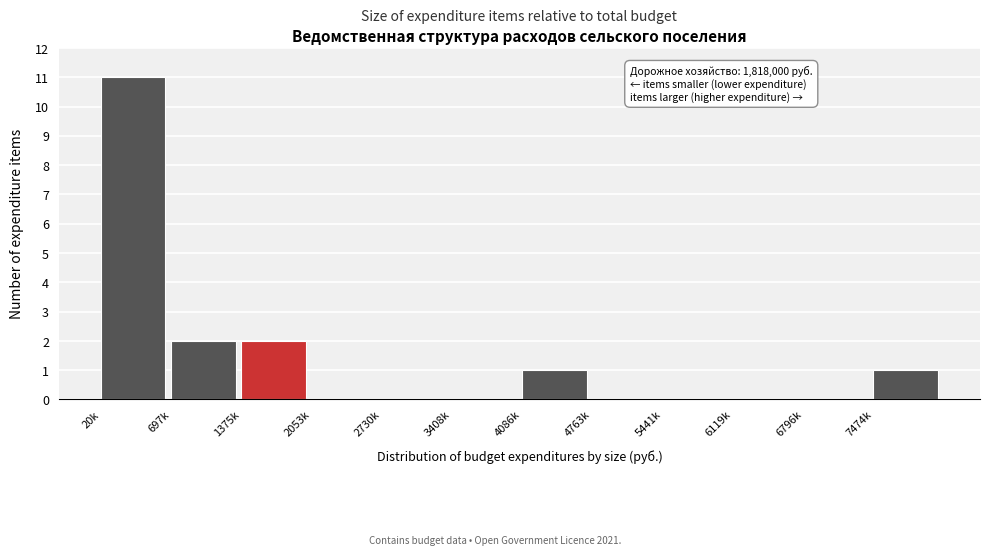

Reading left to right, transcribe all the data shown in this chart.

20k=11	697k=2	1375k=2	2053k=0	2730k=0	3408k=0	4086k=1	4763k=0	5441k=0	6119k=0	6796k=0	7474k=1